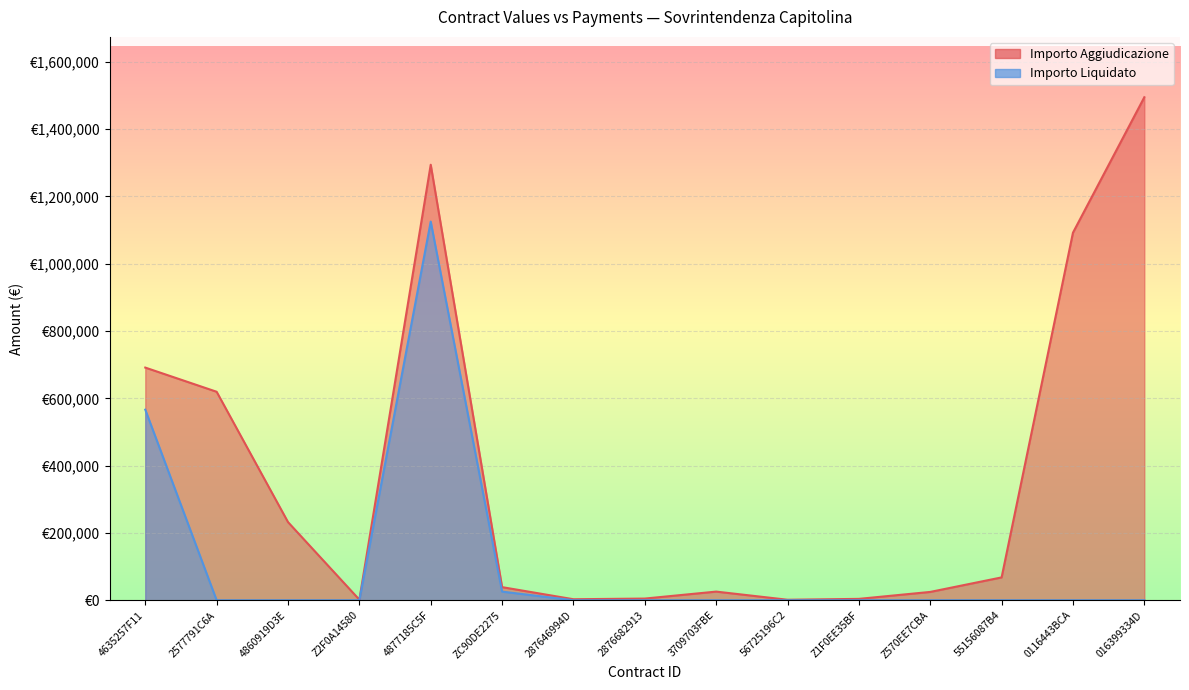

Reading left to right, list all the values displayed in this chart.

Importo Aggiudicazione: 691461.2	619619.0	232287.2	1750.0	1294265.5	39000.0	3000.0	5000.0	25710.0	1500.0	4098.4	24741.6	67917.0	1092379.0	1494856.3
Importo Liquidato: 566399.2	0.0	0.0	0.0	1125424.5	25666.1	0.0	0.0	0.0	0.0	0.0	0.0	0.0	0.0	0.0